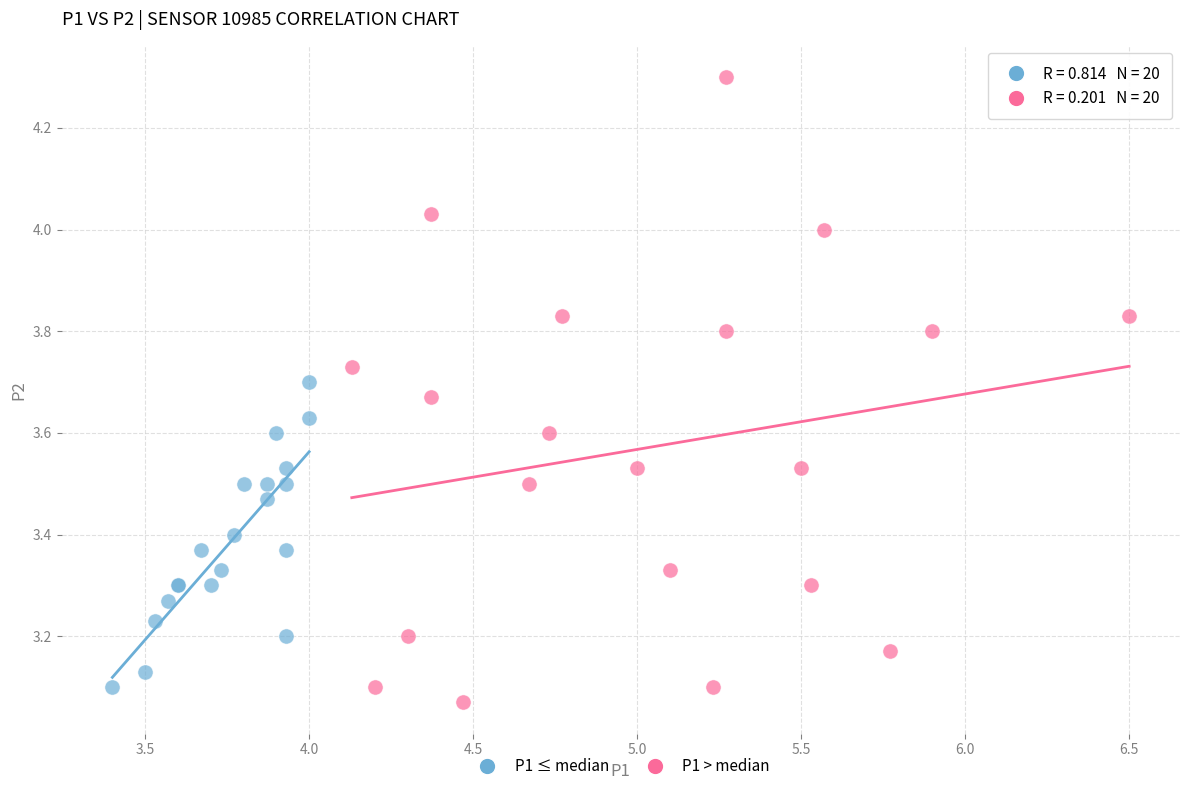

Which series reaches the maximum Y coordinate?

P1 > median